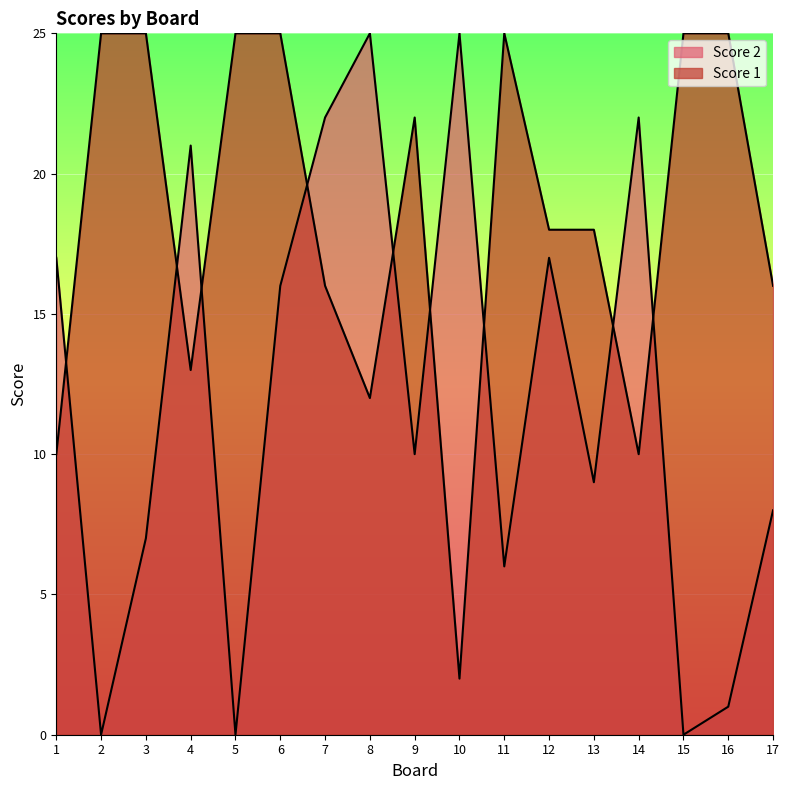

Between 6 and 7, which series saw the biggest shift?

Score 1